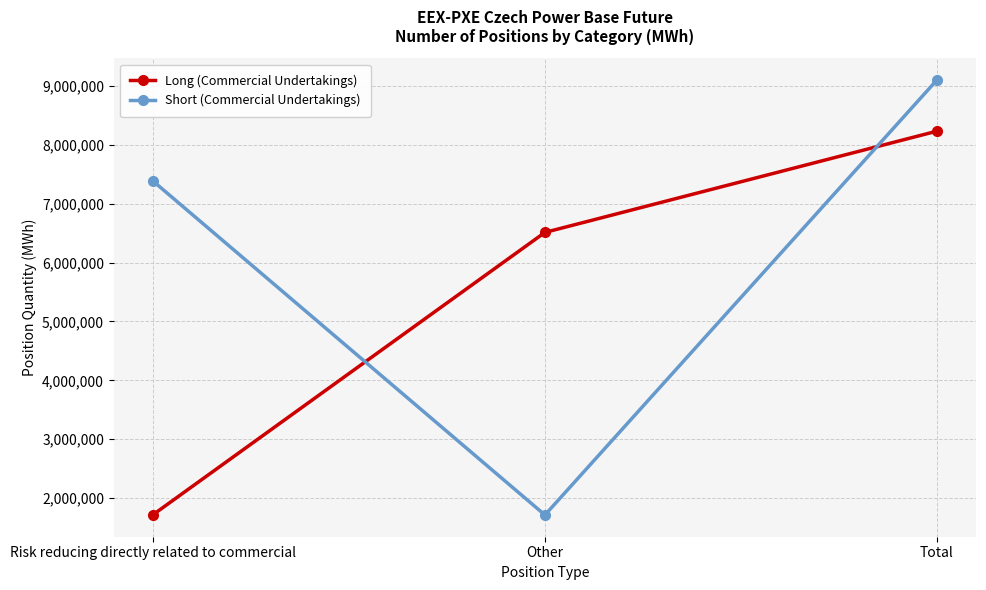

What value does the Long (Commercial Undertakings) series have at Other, to the nearest 10?

6511120